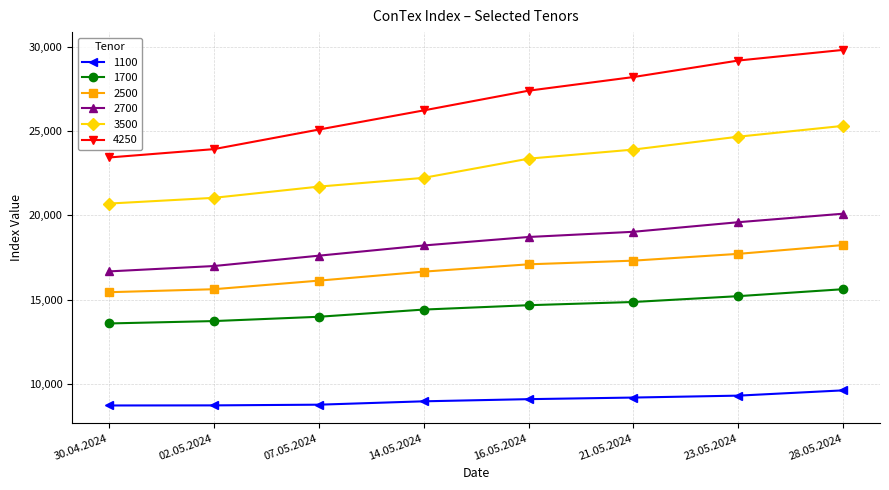

Is this an area chart (filled region under the line)?

No